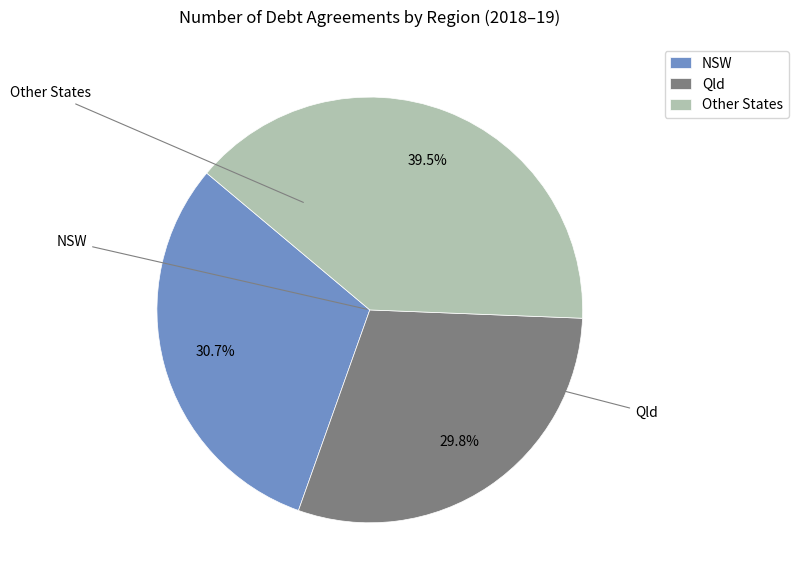

Rank the categories by value from lowest to highest.

Qld, NSW, Other States